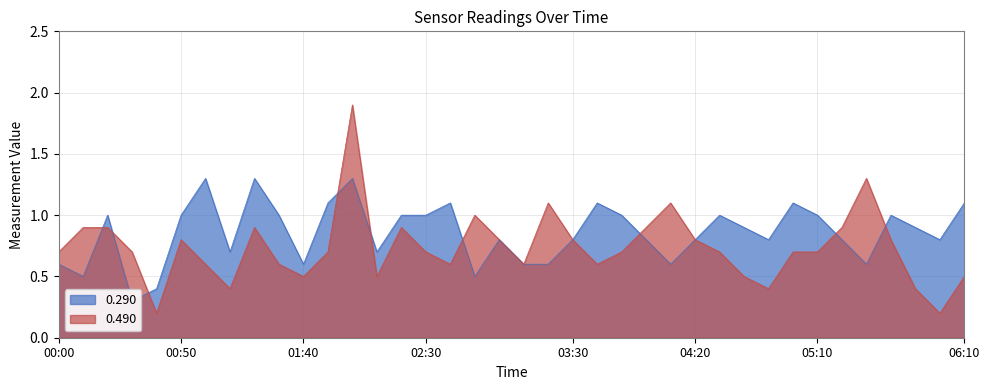

What is the highest value of the 0.490 series?

1.9